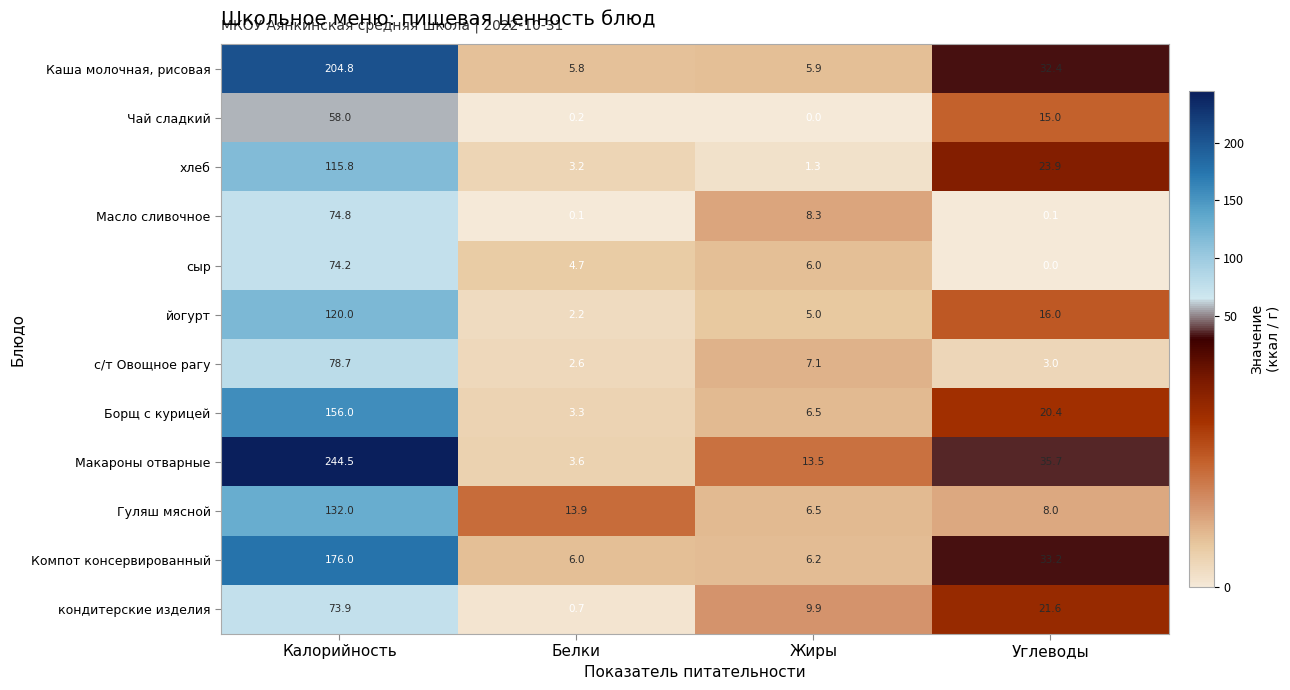

What is the difference between the Каша молочная, рисовая values at Углеводы and Белки?

26.6